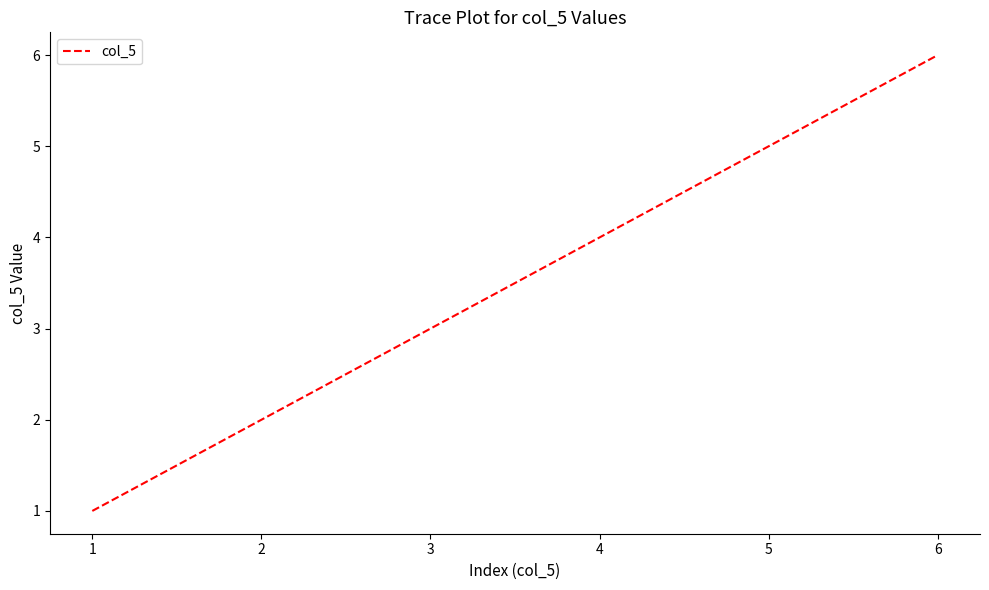

What is the sum of all values?

21